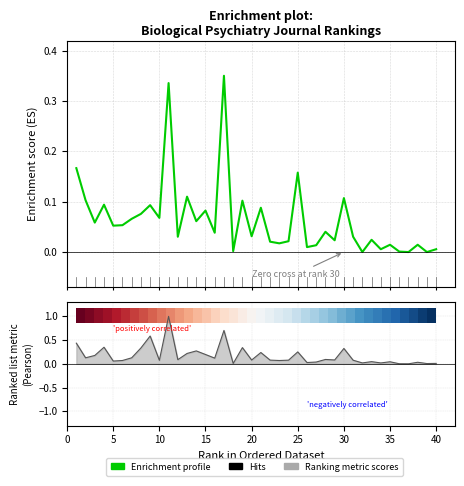

Is it true that Enrichment profile equals 0.0 at 26?

False